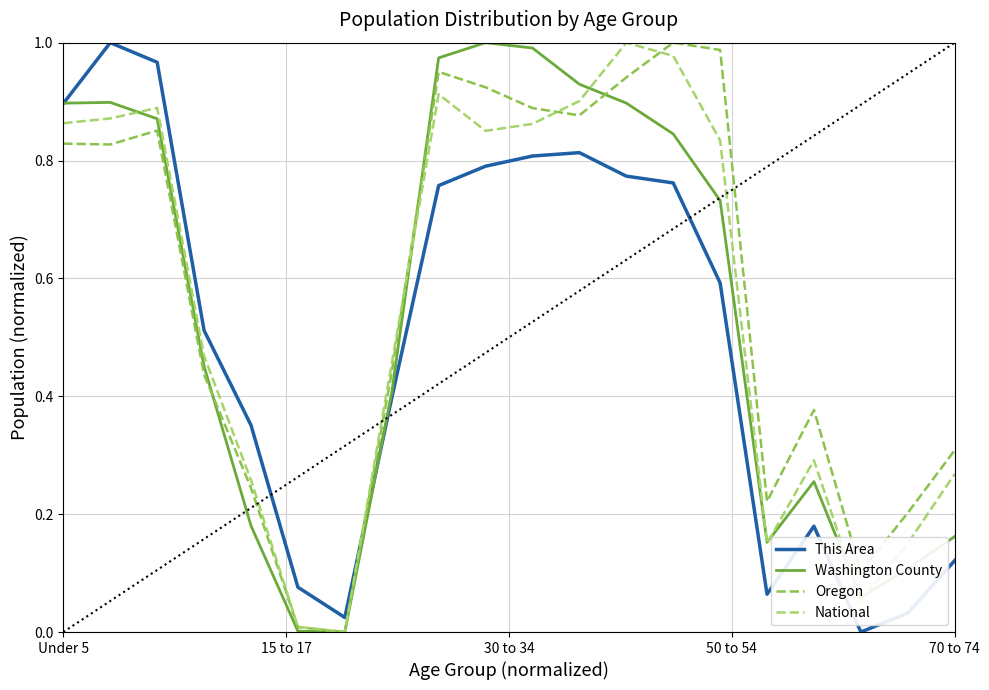

Is this an area chart (filled region under the line)?

No